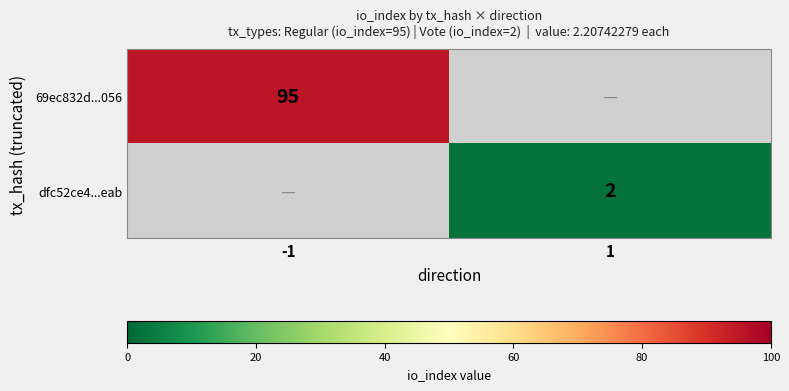

Count the number of data series in this chart.

2